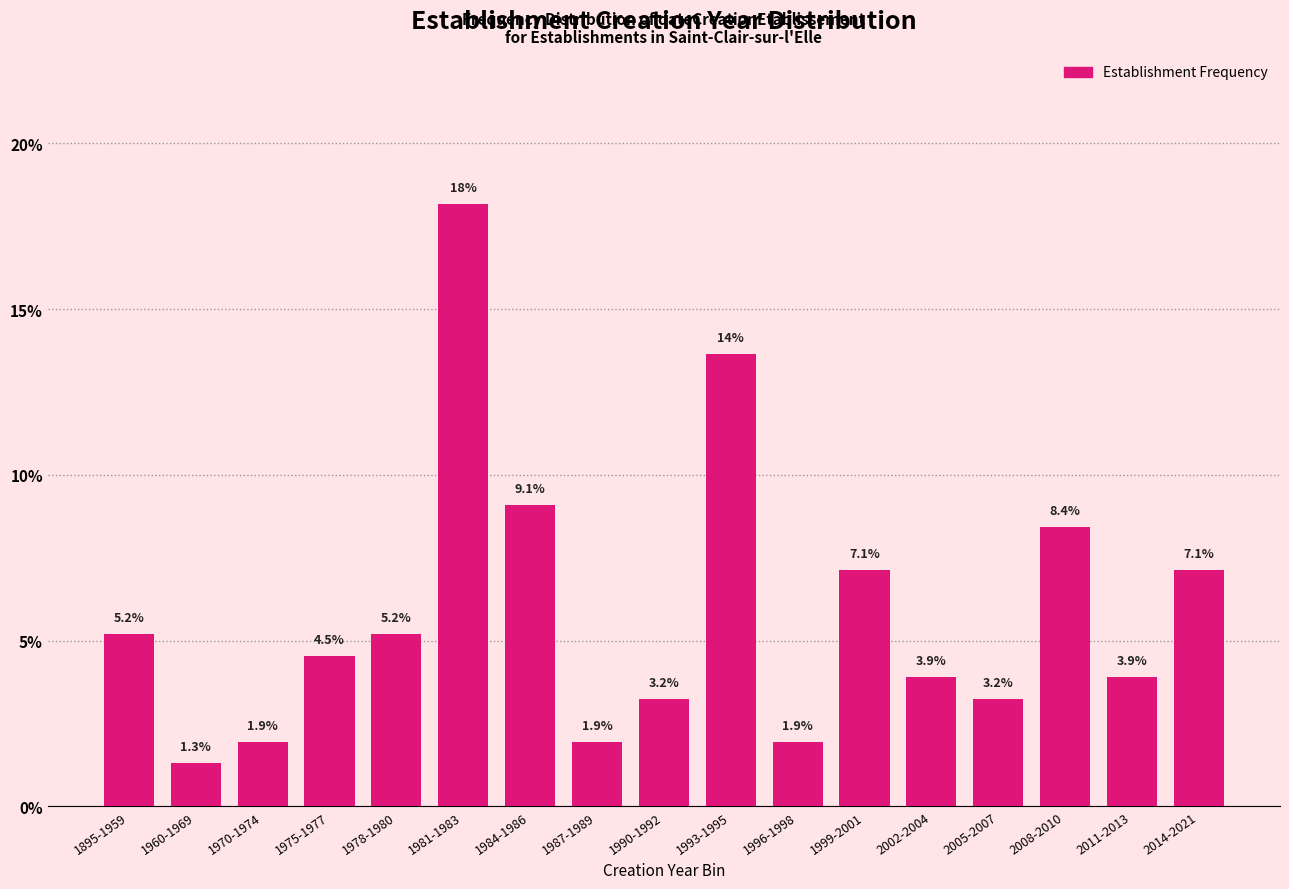

Reading right to left, list all the values displayed in this chart.

2014-2021=7.1	2011-2013=3.9	2008-2010=8.4	2005-2007=3.2	2002-2004=3.9	1999-2001=7.1	1996-1998=1.9	1993-1995=13.6	1990-1992=3.2	1987-1989=1.9	1984-1986=9.1	1981-1983=18.2	1978-1980=5.2	1975-1977=4.5	1970-1974=1.9	1960-1969=1.3	1895-1959=5.2